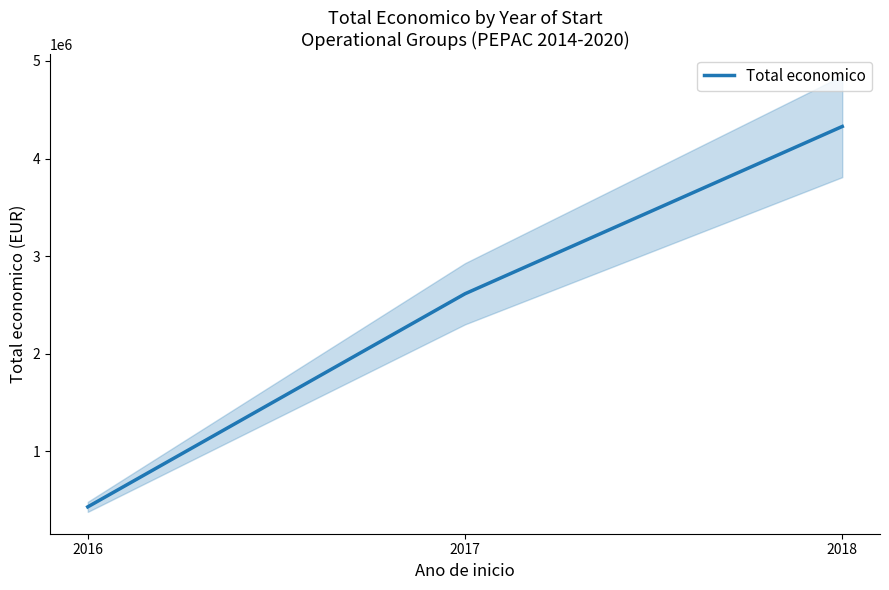

How many lines are shown in the chart?

1